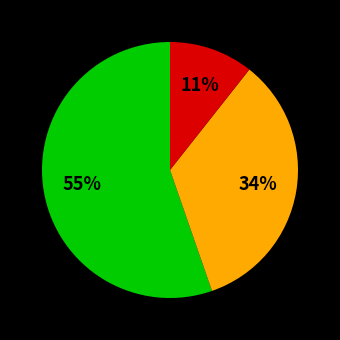

Is there a majority slice in this chart?

Yes